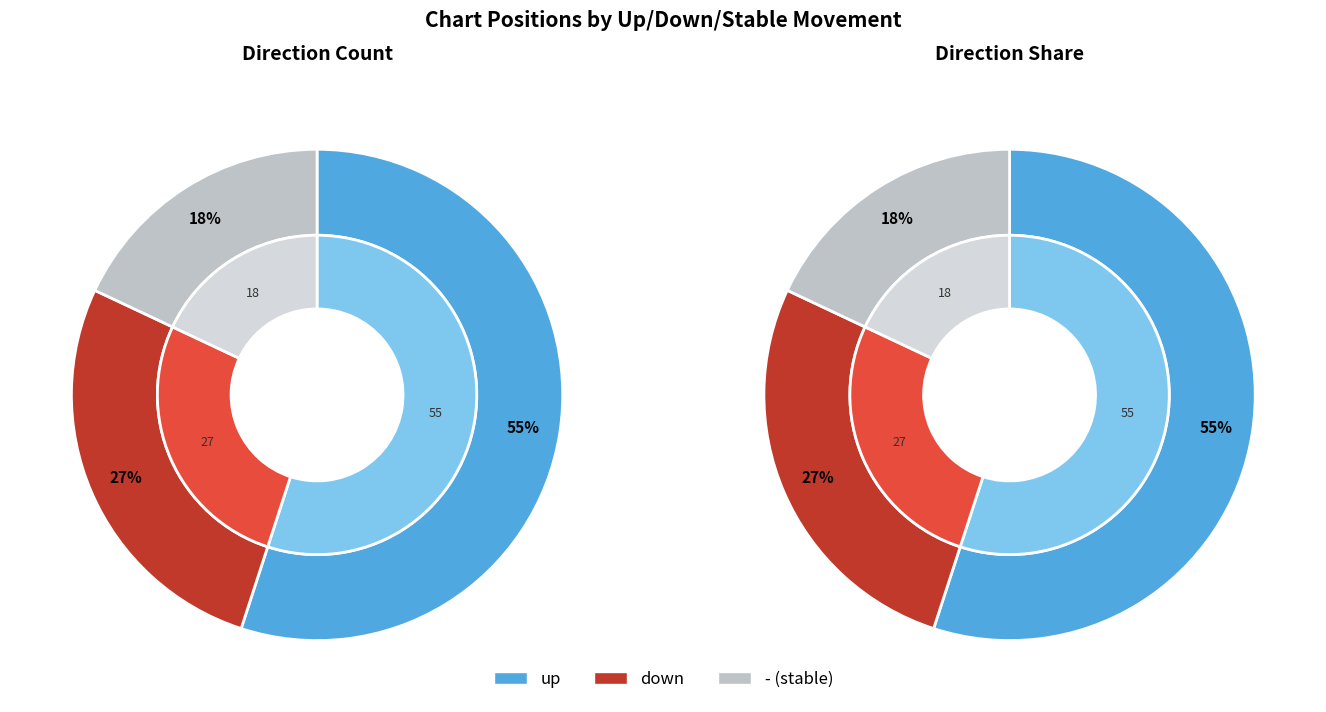

What is the largest slice in the pie chart?

up